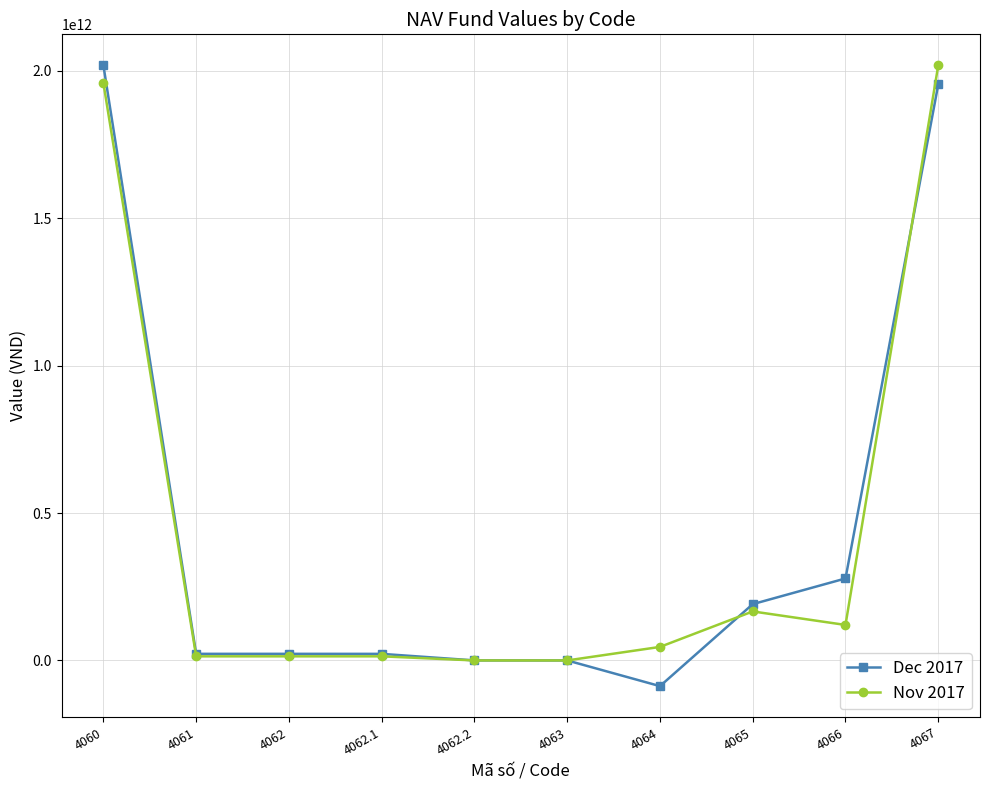

What is the label of the 7th point from the left?

4064